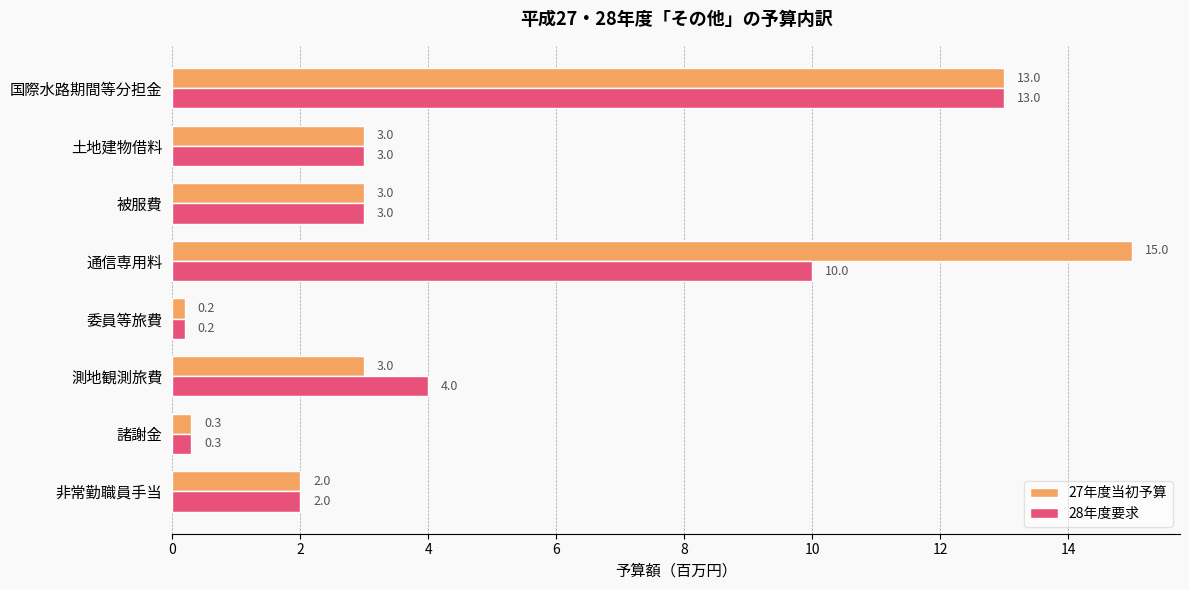

What is the approximate value of 28年度要求 at 土地建物借料?

3.0